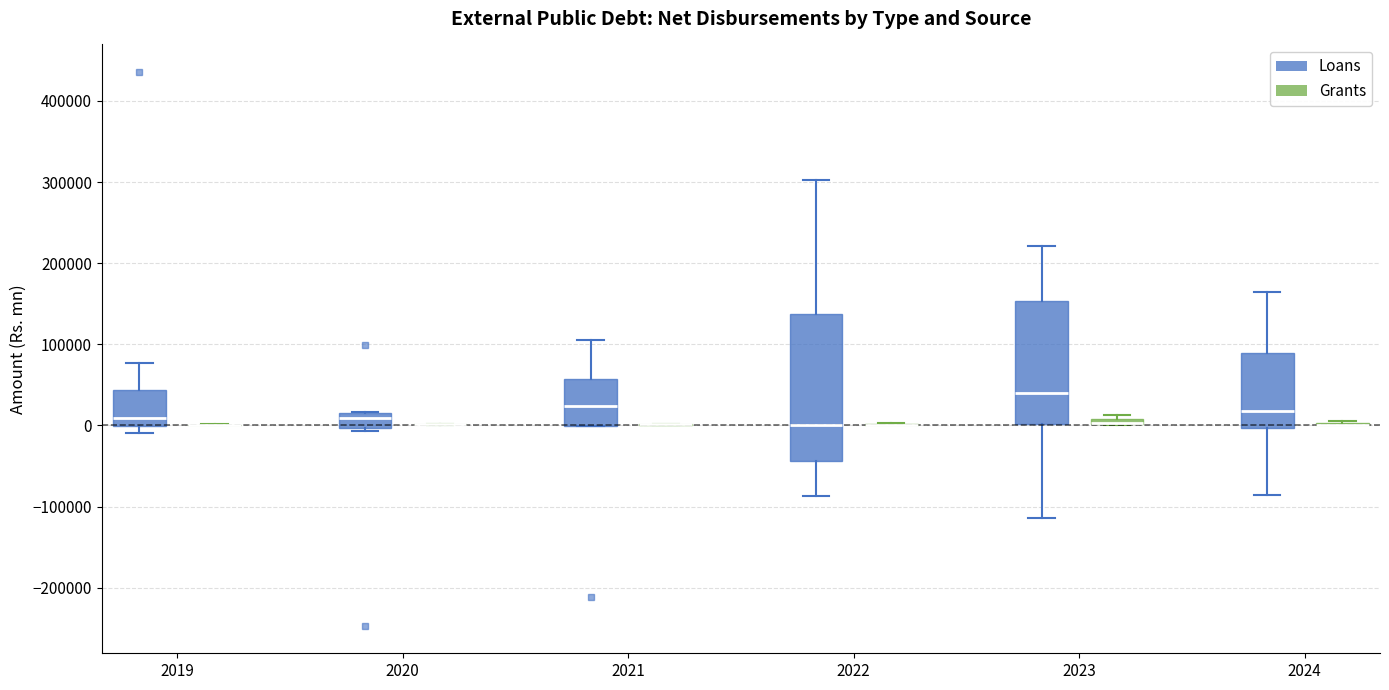

Where is the lower edge of the box for 2021 (Loans) on the y-axis? The values are not printed on the chart, so give them approximately, as read against the axis.

0